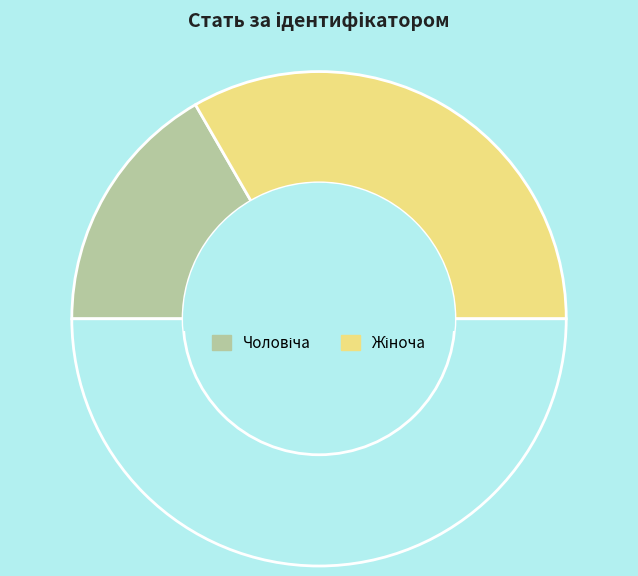

How many slices are in this pie chart?

3